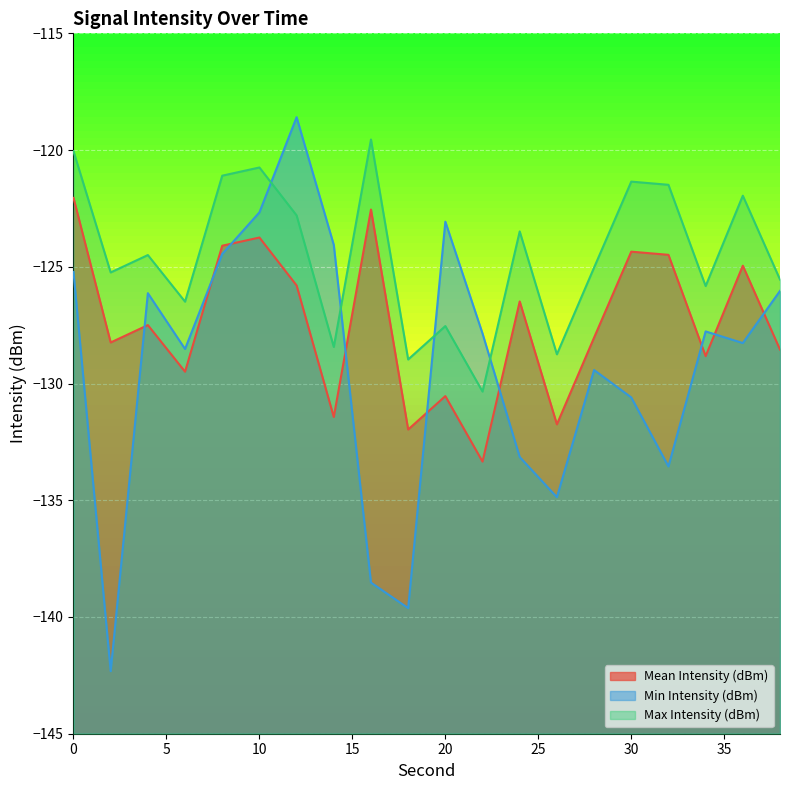

At which label is Min Intensity (dBm) closest to -130?

28